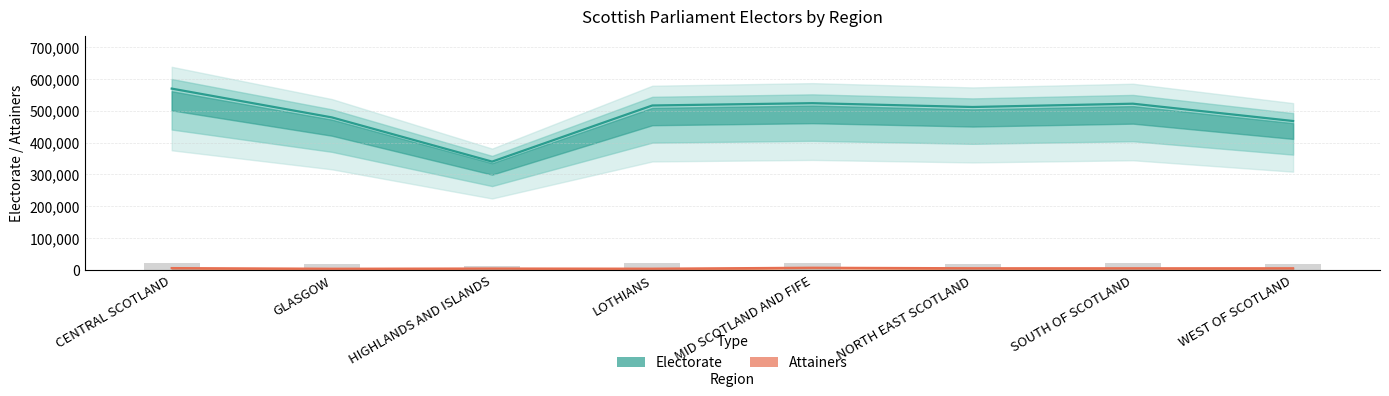

Where does the Electorate series first go above 20656?

CENTRAL SCOTLAND